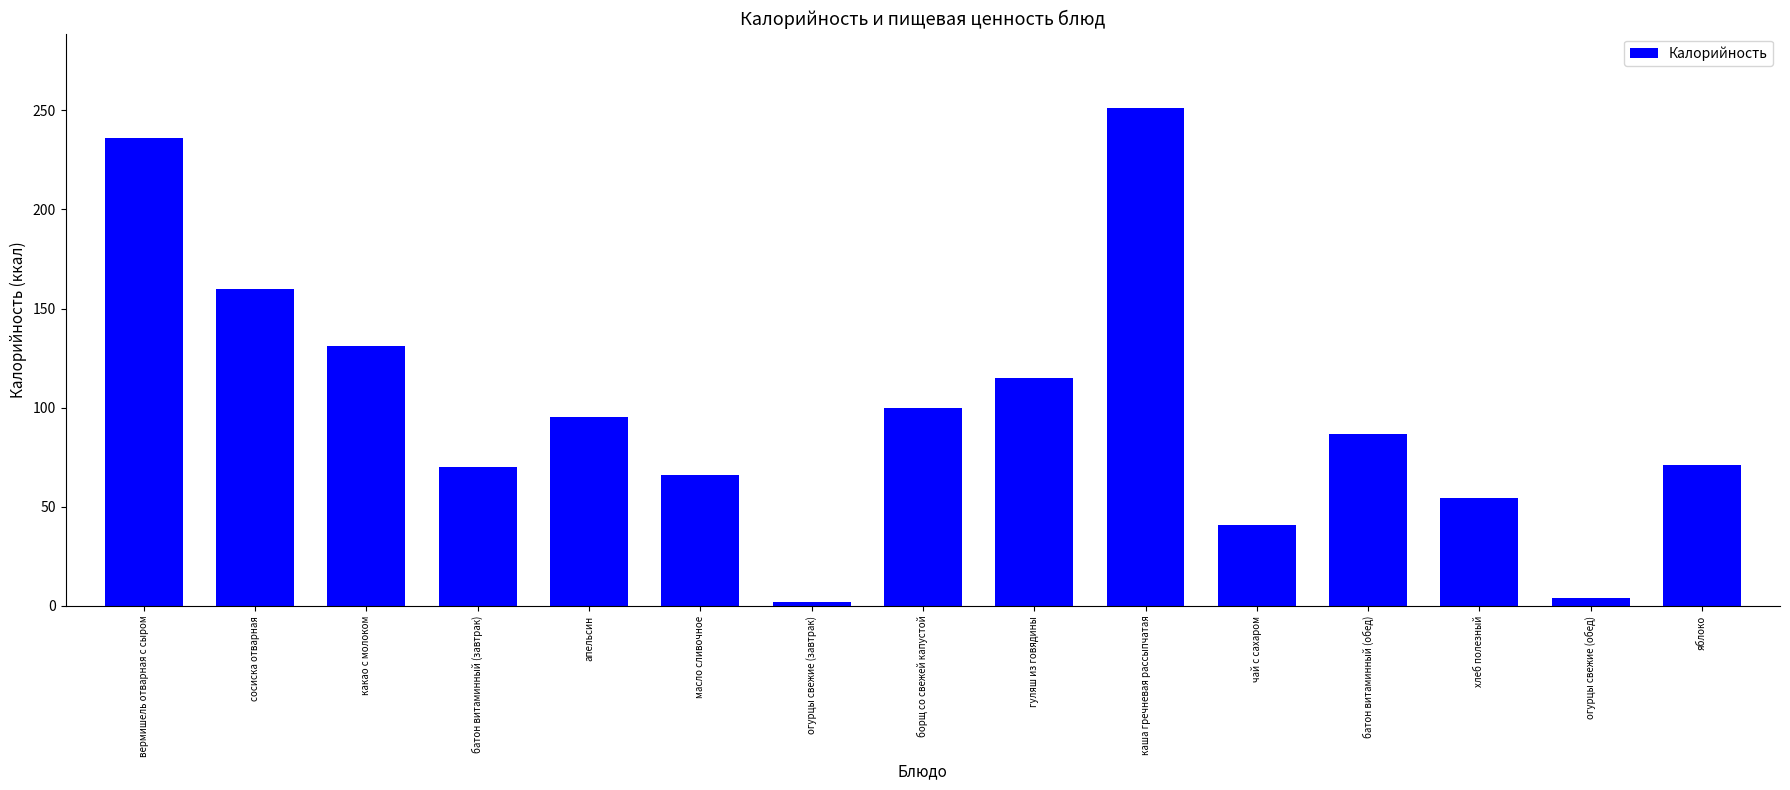

The chart shows a value of 176.7 at какао с молоком. True or false?

False